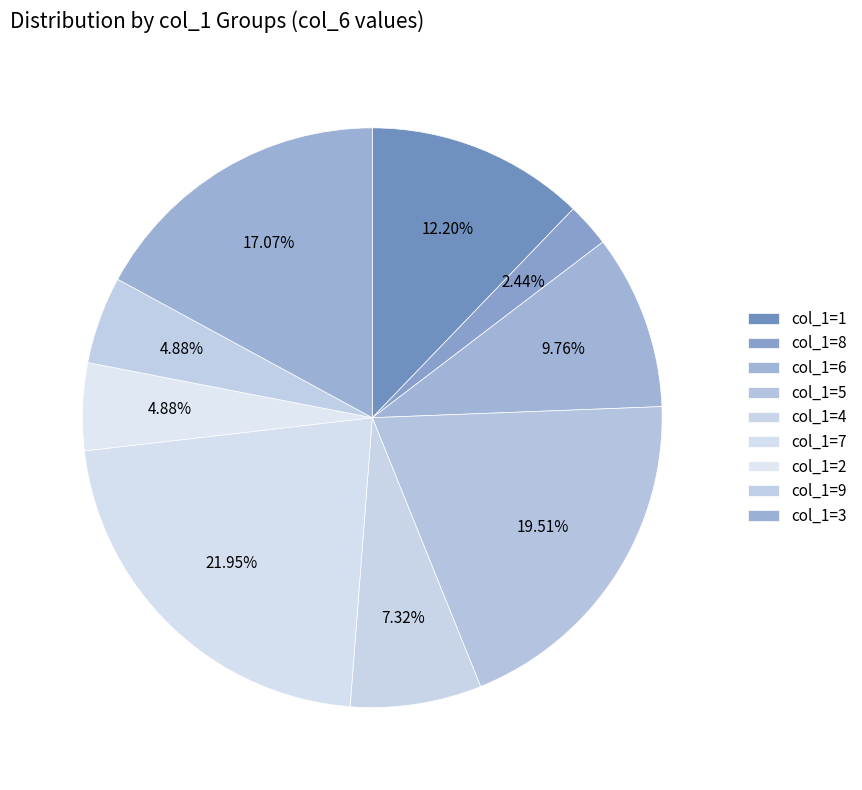

How many slices are in this pie chart?

9